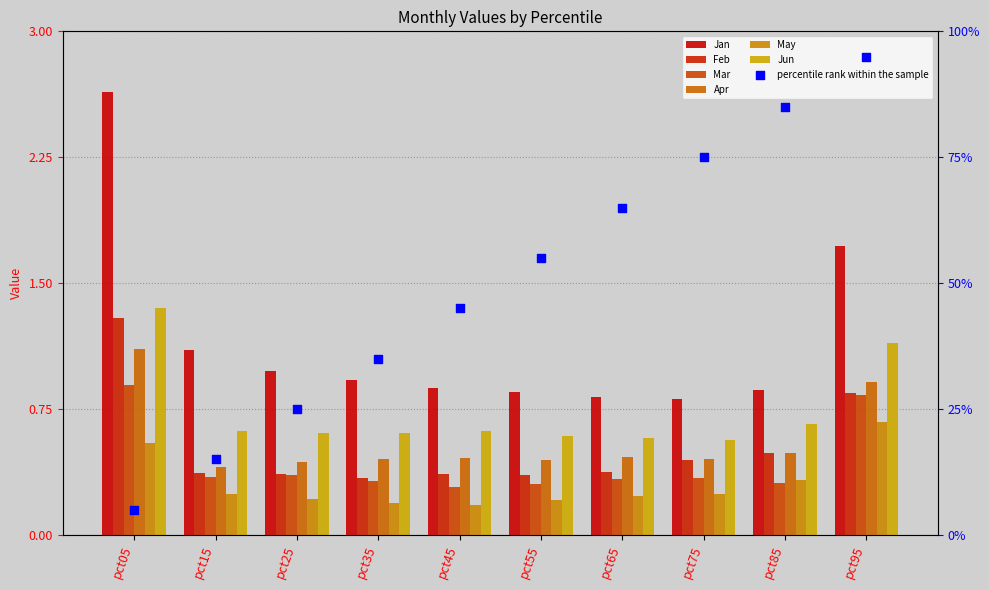

Which series contains the highest Y value?

Jan